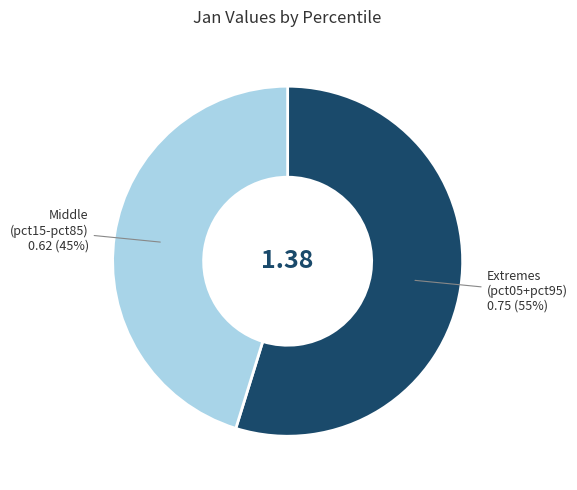

To the nearest percent, what is the difference between the largest and smallest slice percentages?

10%